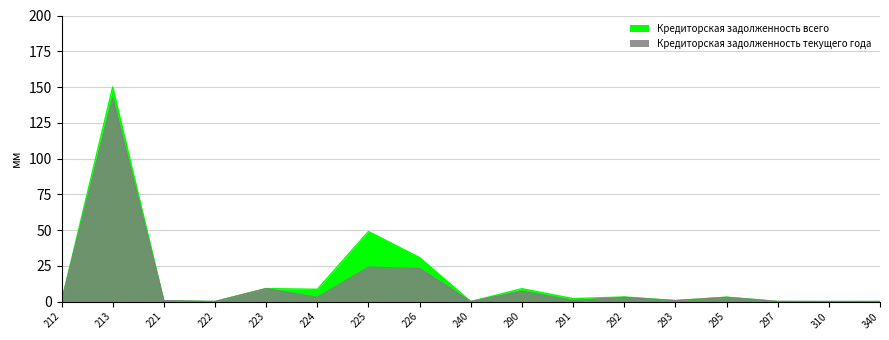

How many lines are shown in the chart?

2